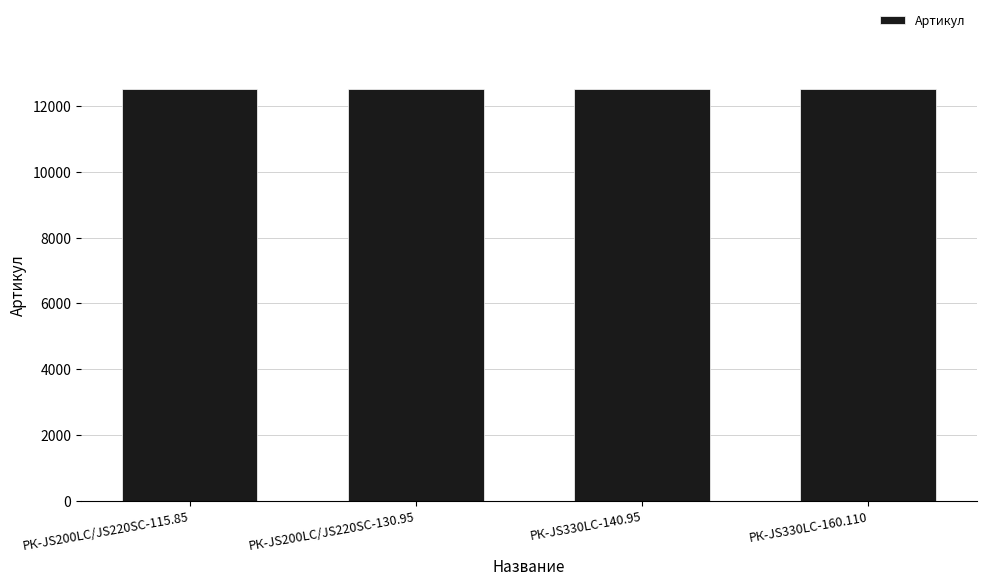

True or false: the data shows 17004 at РК-JS200LC/JS220SC-130.95.

False